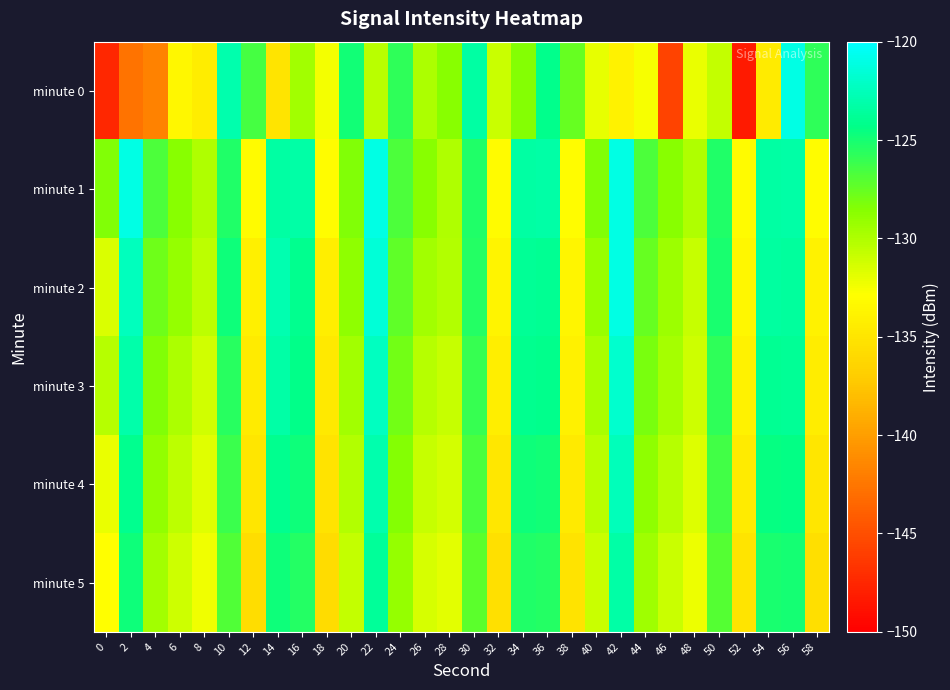

Between 42 and 24, which is larger?

24